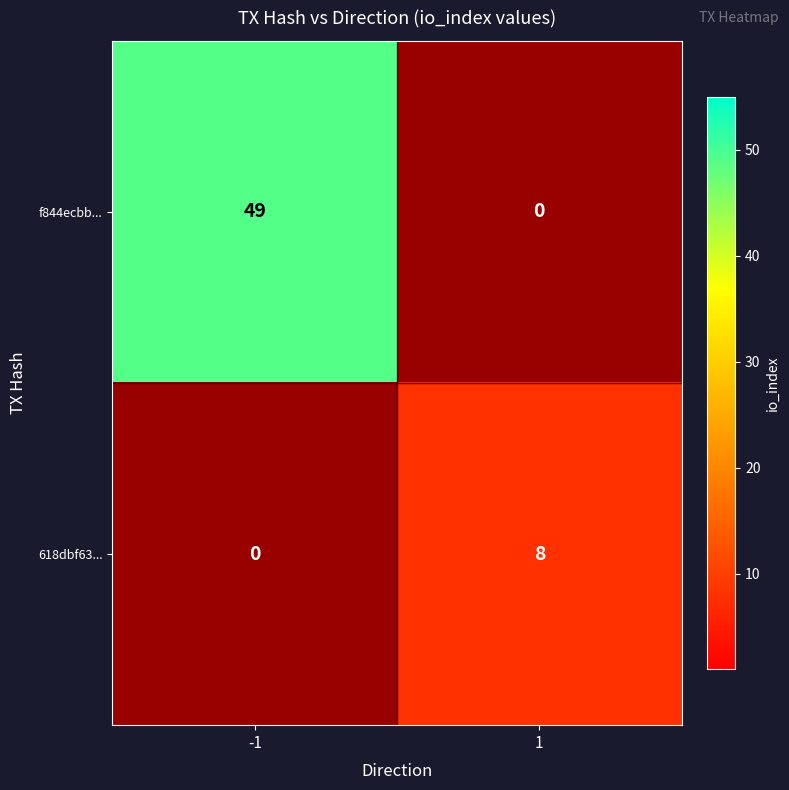

Is the value of f844ecbb... at 1 greater than the value of 618dbf63... at -1?

No